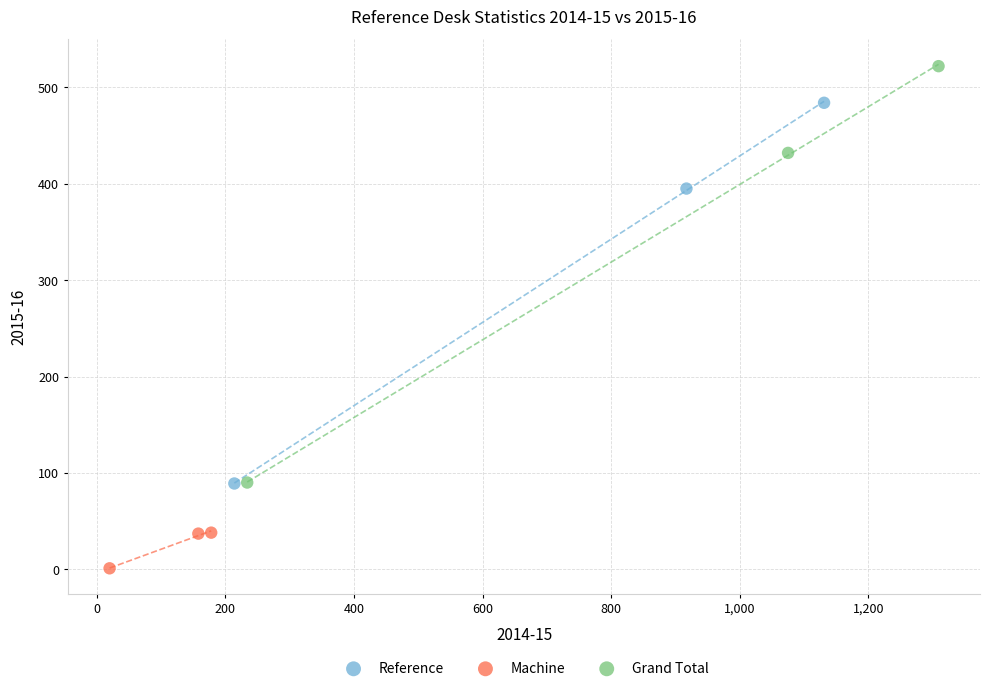

Which series contains the highest Y value?

Grand Total